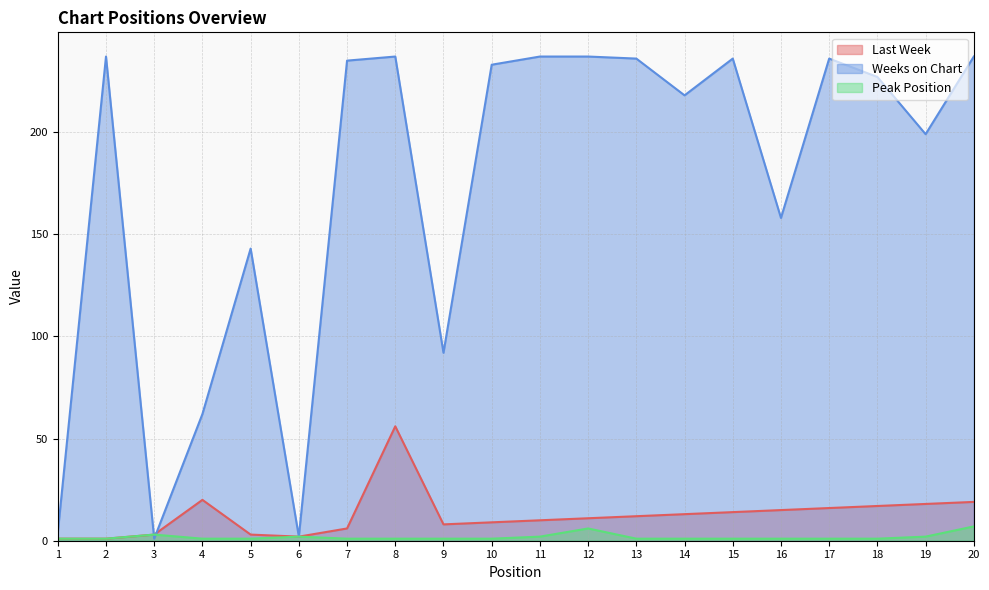

Rank the series by their maximum value, from highest to lowest.

Weeks on Chart, Last Week, Peak Position